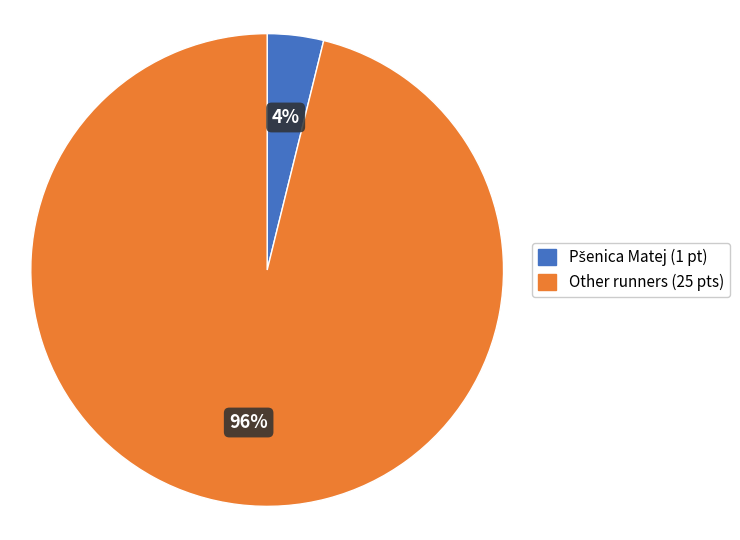

To the nearest percent, what is the difference between the largest and smallest slice percentages?

92%